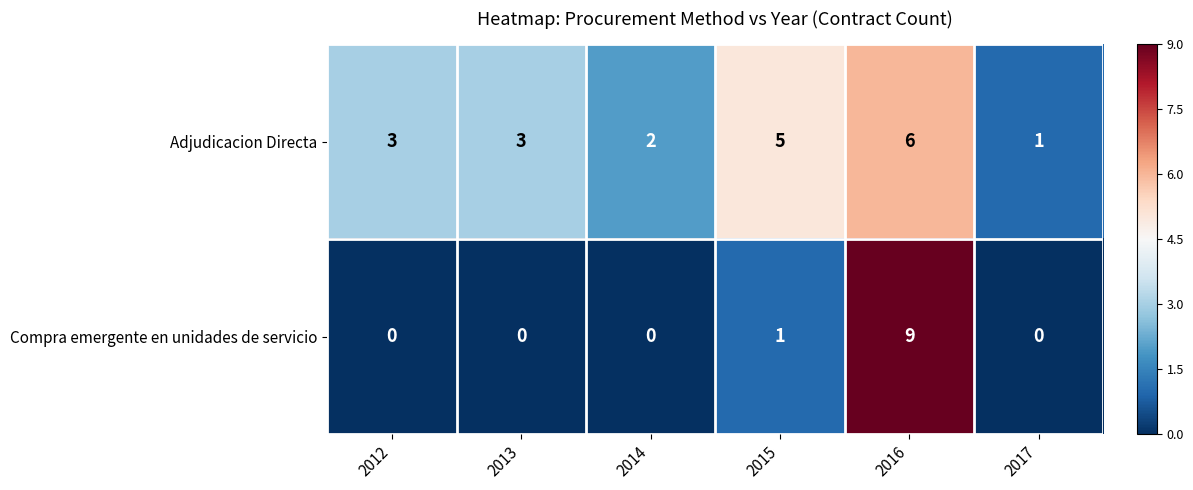

How many distinct data groups are displayed?

2